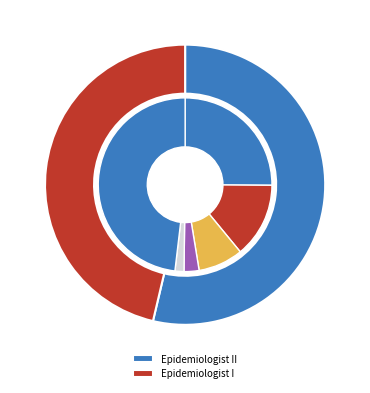

What percentage is the Epidemiologist I slice, to the nearest percent?

46%